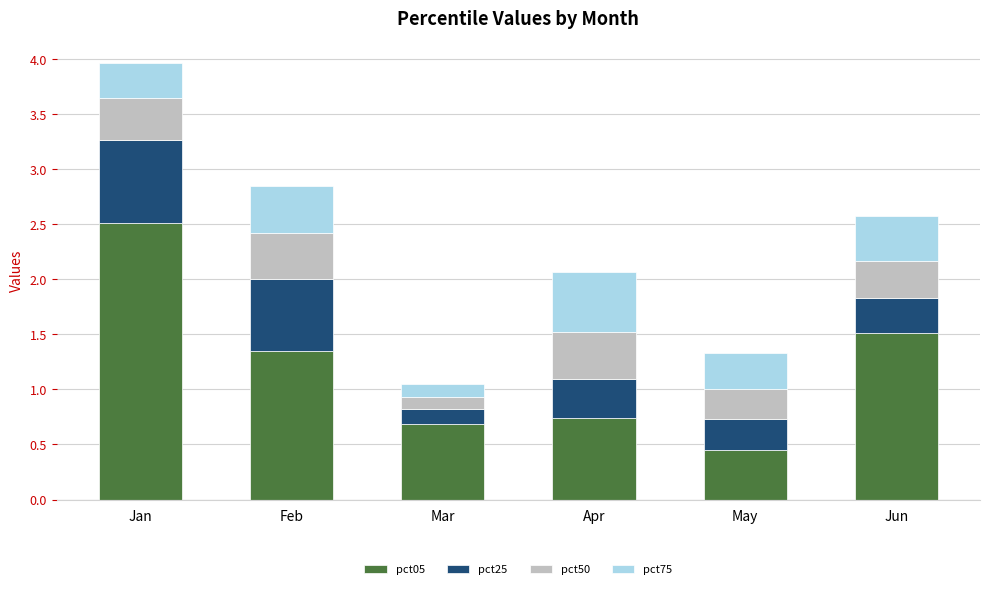

At which category is the sum across all series the highest?

Jan